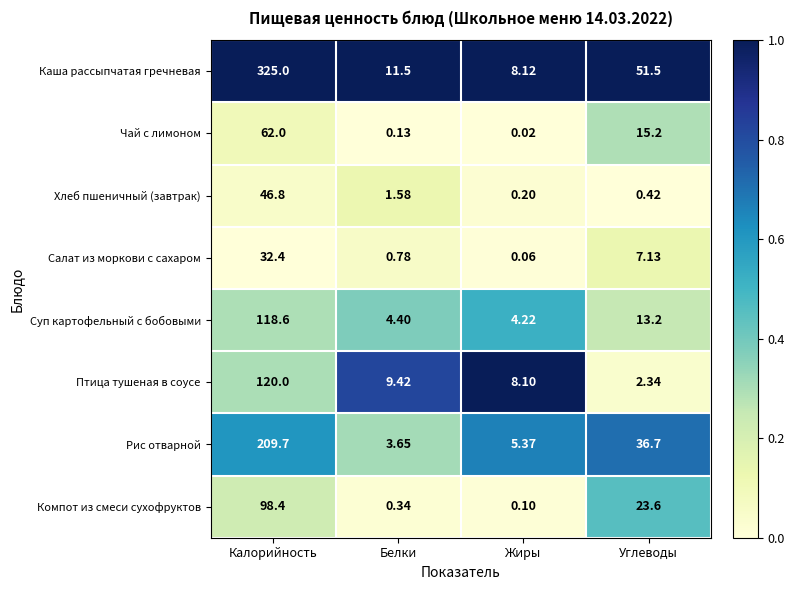

Which category has the lowest value across all series?

Жиры